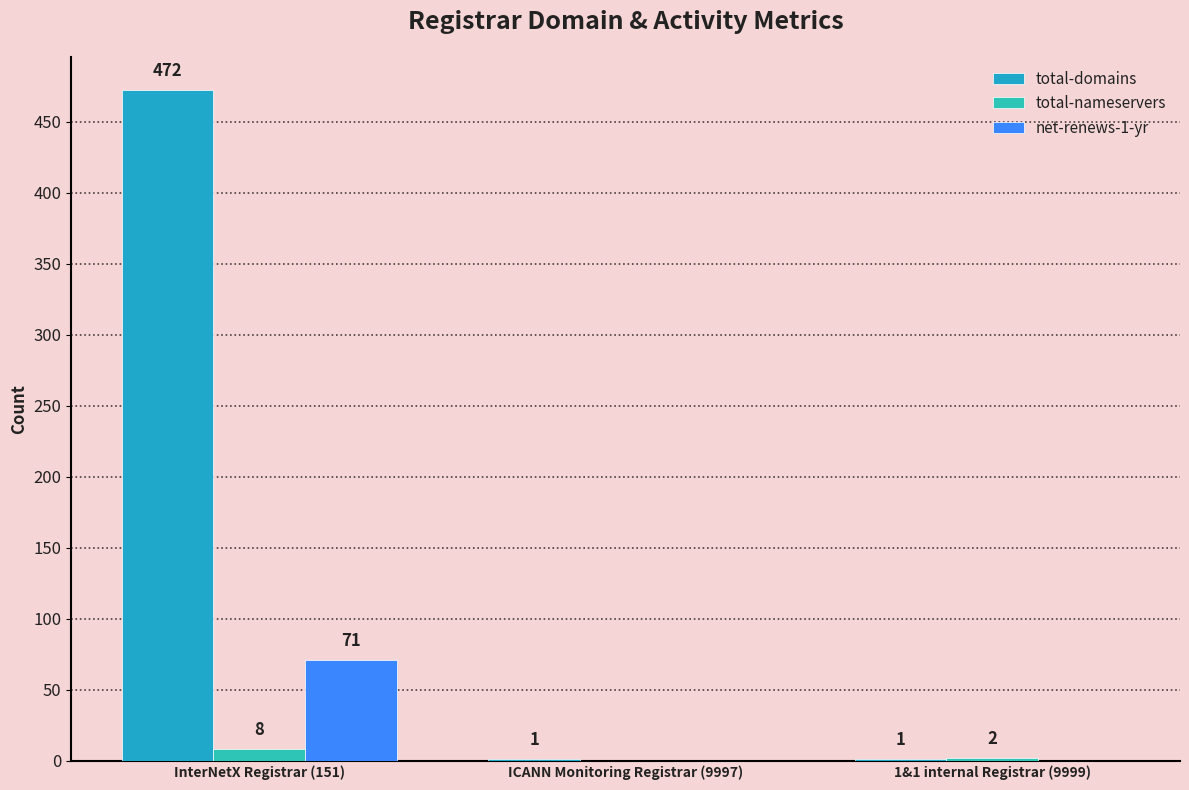

Which series has the largest range (max minus min)?

total-domains